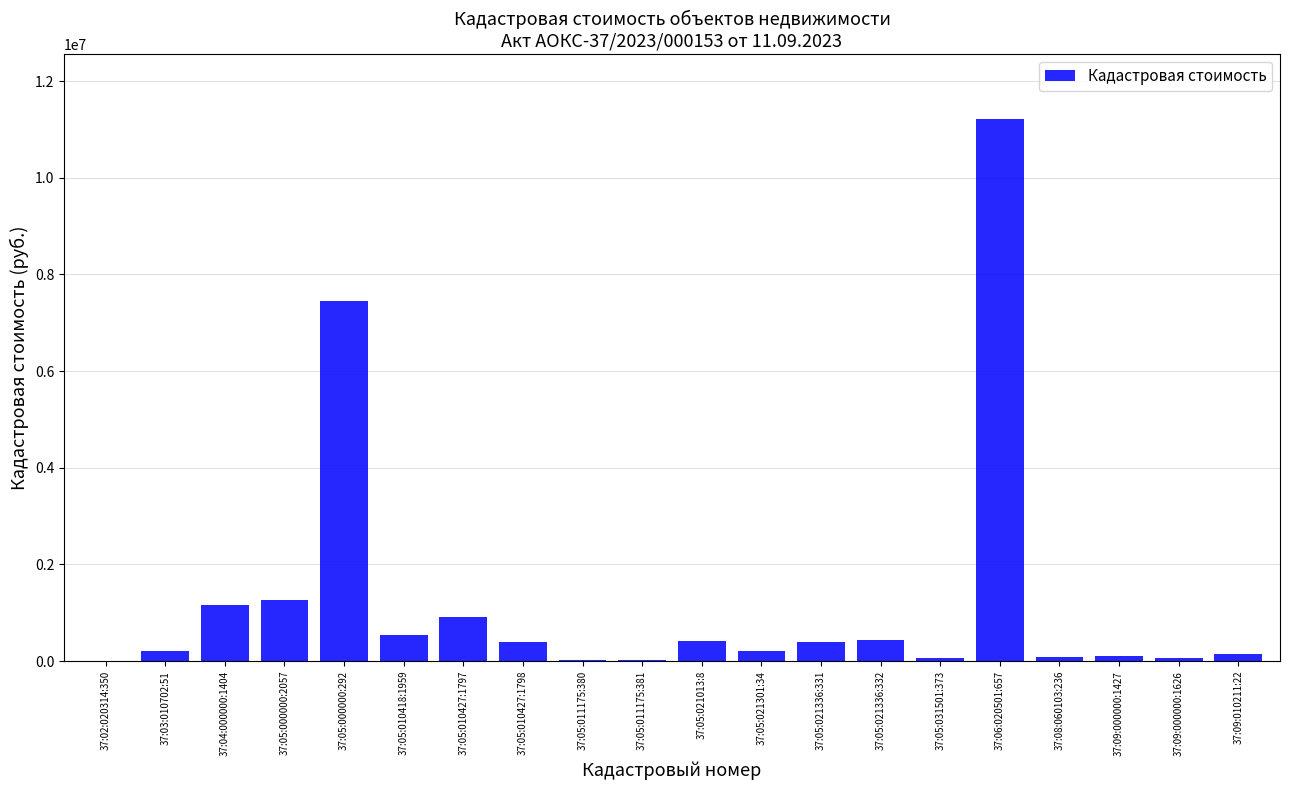

How many distinct data groups are displayed?

1